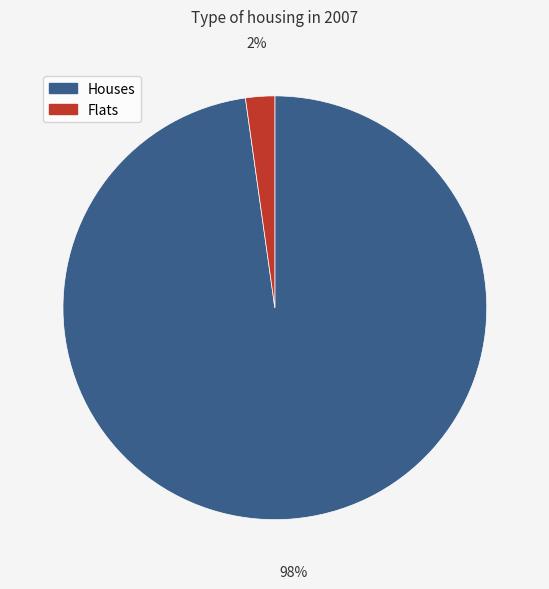

To the nearest percent, what percentage of the pie is Flats?

2%